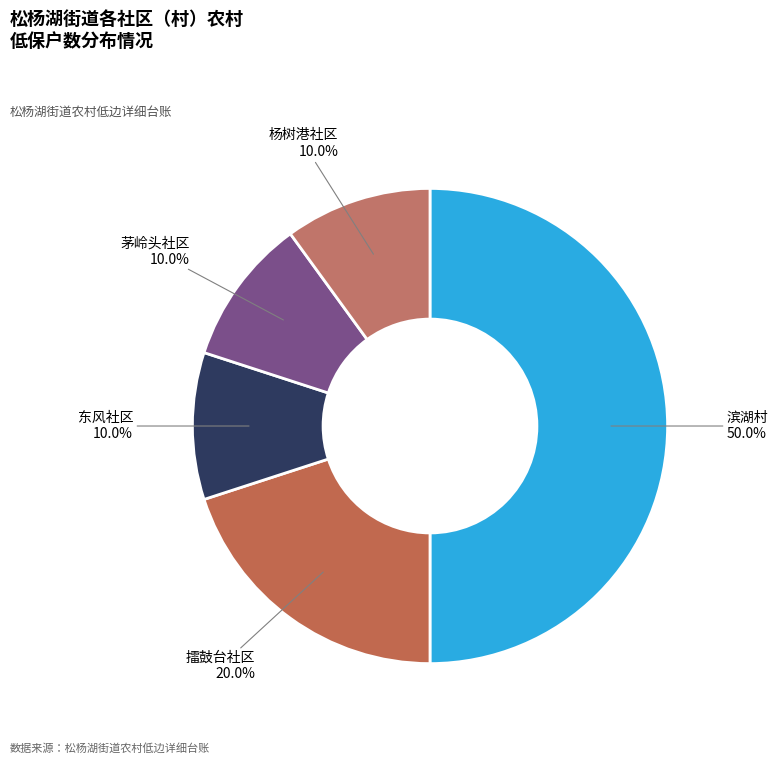

To the nearest percent, what percentage of the pie is 东风社区?

10%